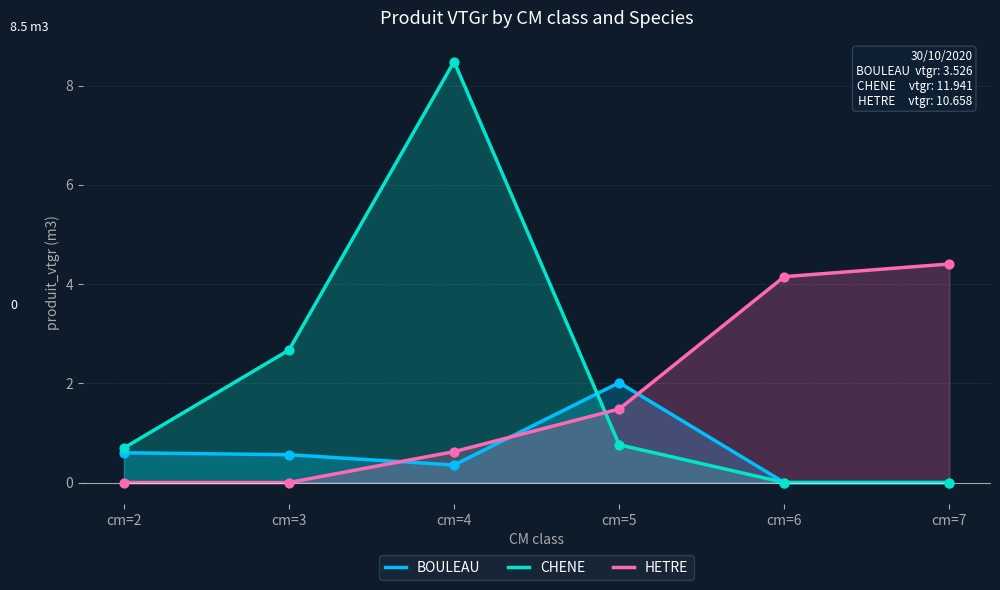

What are all the series names shown in the legend?

BOULEAU, CHENE, HETRE